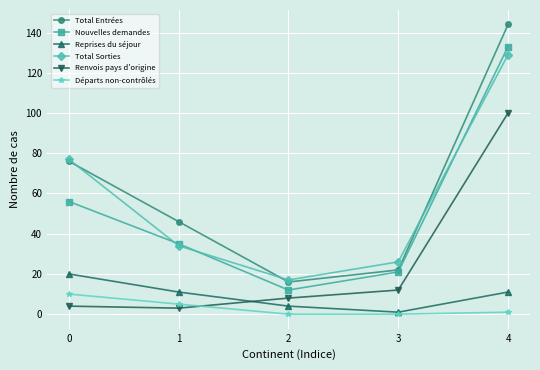

True or false: Départs non-contrôlés and Nouvelles demandes intersect in this chart.

False